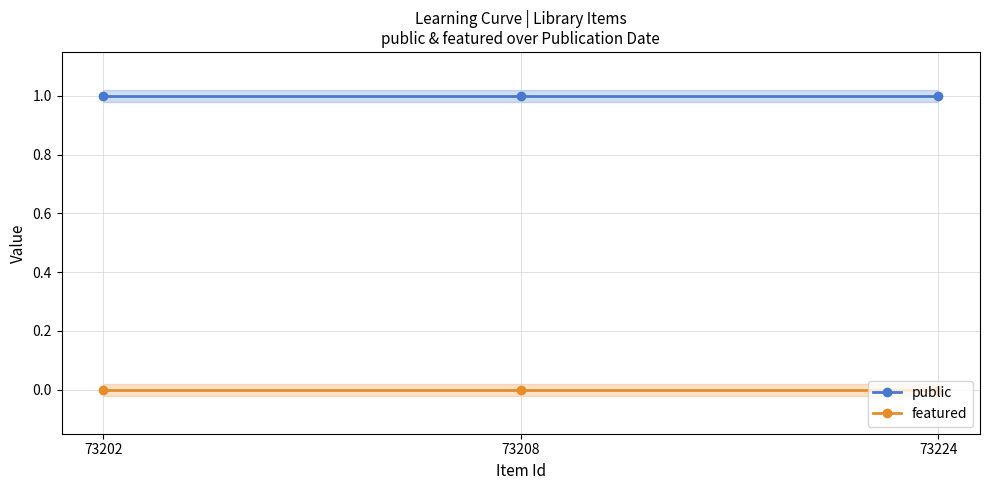

At which category is the sum across all series the highest?

73202